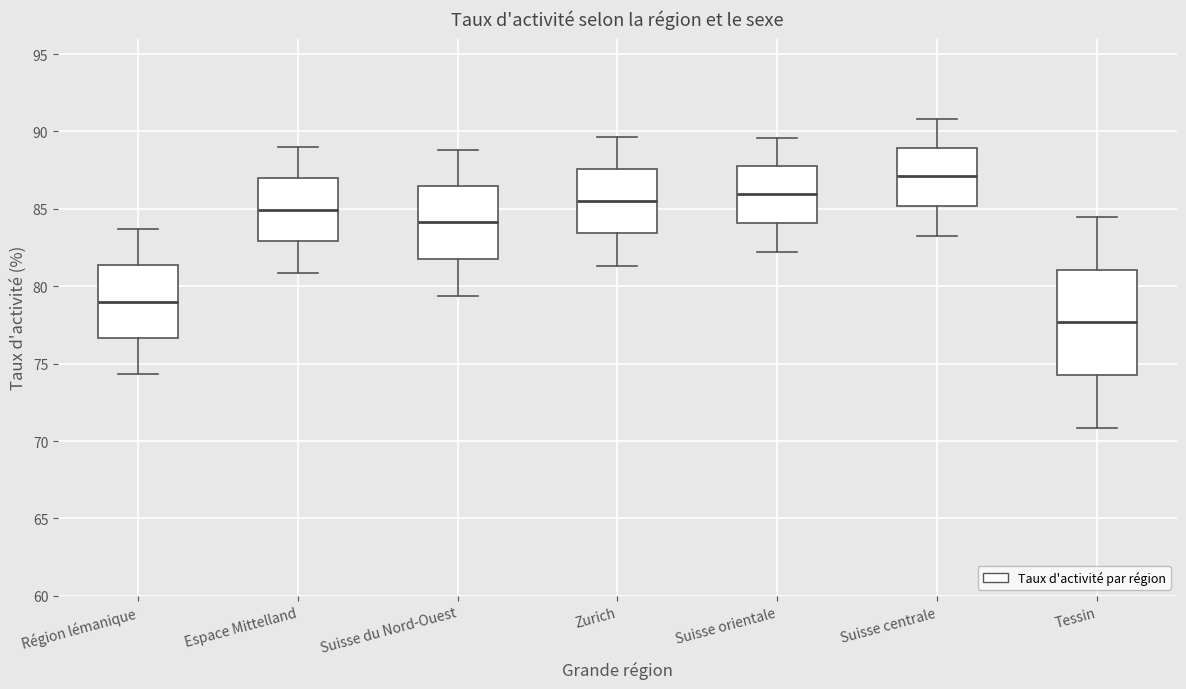

Reading left to right, transcribe this box plot: for each box, give where its median line is, the range the box spans, and where its two whiskers end, as read against the y-axis. The values are not printed on the chart, so give them approximately, as read against the axis.

Région lémanique: median 79.0, box 76.5 to 81.5, whiskers 74.5 to 83.5
Espace Mittelland: median 85.0, box 83.0 to 87.0, whiskers 81.0 to 89.0
Suisse du Nord-Ouest: median 84.0, box 81.5 to 86.5, whiskers 79.5 to 89.0
Zurich: median 85.5, box 83.5 to 87.5, whiskers 81.5 to 89.5
Suisse orientale: median 86.0, box 84.0 to 88.0, whiskers 82.0 to 89.5
Suisse centrale: median 87.0, box 85.0 to 89.0, whiskers 83.0 to 91.0
Tessin: median 77.5, box 74.5 to 81.0, whiskers 71.0 to 84.5